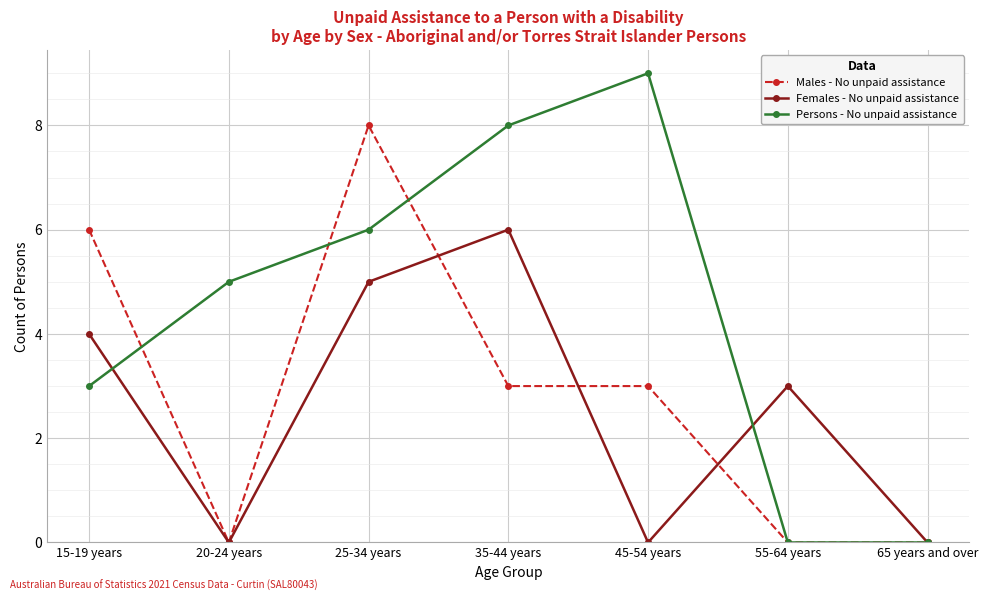

Reading left to right, what are all the values shown in this chart?

Males - No unpaid assistance: 6	0	8	3	3	0	0
Females - No unpaid assistance: 4	0	5	6	0	3	0
Persons - No unpaid assistance: 3	5	6	8	9	0	0